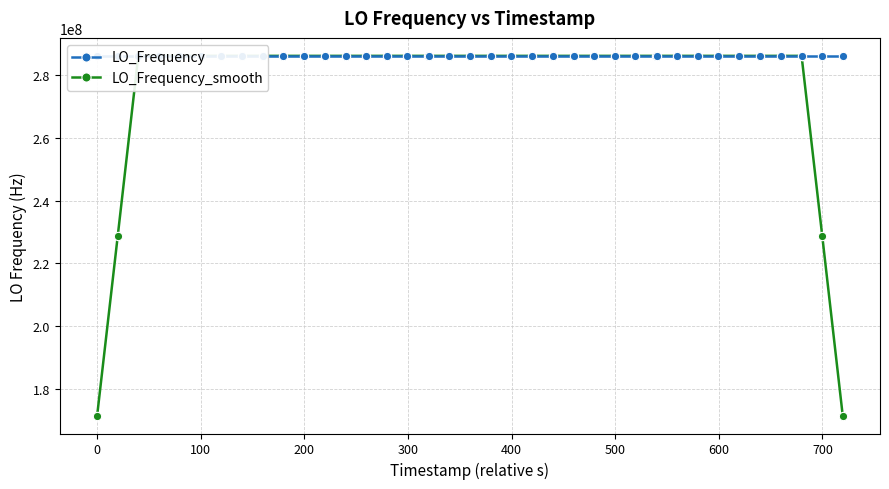

What is the average value of the LO_Frequency_smooth series?

277465590.7